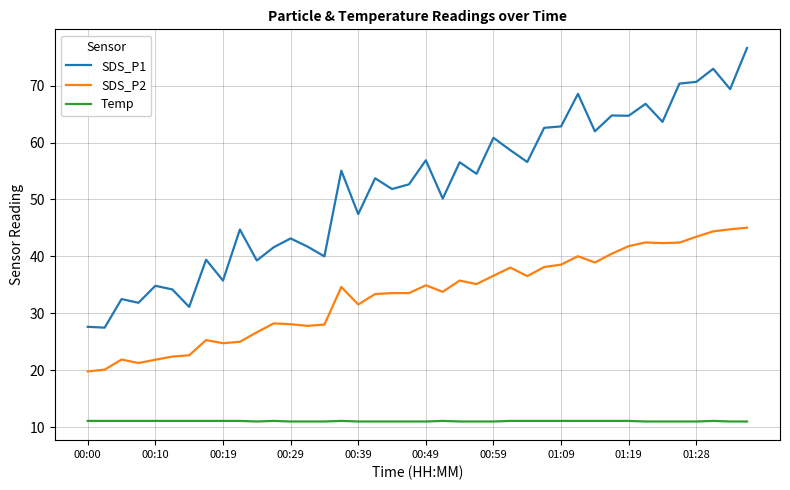

What are all the series names shown in the legend?

SDS_P1, SDS_P2, Temp